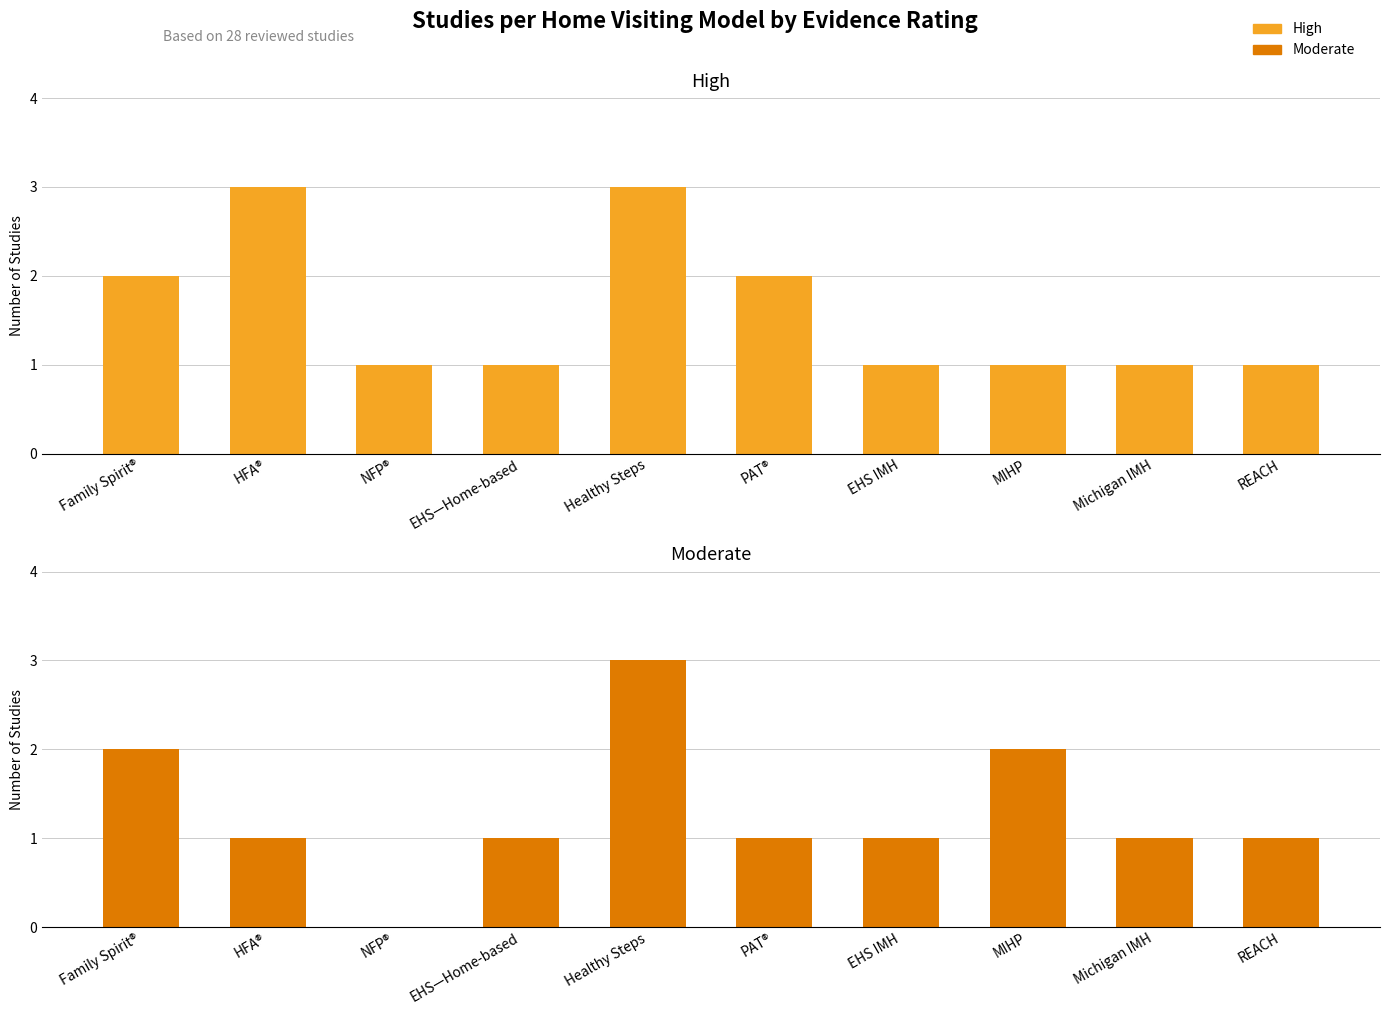

Rank the categories by Moderate value from lowest to highest.

NFP®, HFA®, EHS—Home-based, PAT®, EHS IMH, Michigan IMH, REACH, Family Spirit®, MIHP, Healthy Steps